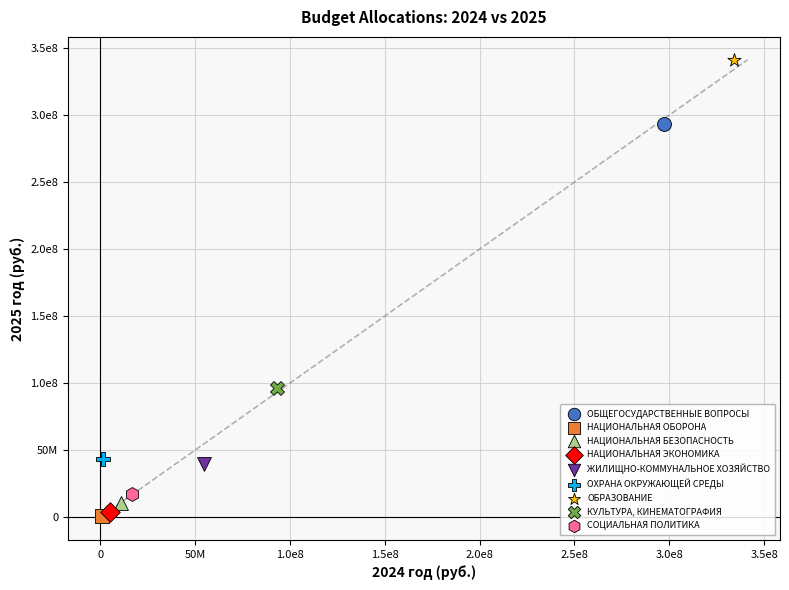

What are all the series names shown in the legend?

ОБЩЕГОСУДАРСТВЕННЫЕ ВОПРОСЫ, НАЦИОНАЛЬНАЯ ОБОРОНА, НАЦИОНАЛЬНАЯ БЕЗОПАСНОСТЬ, НАЦИОНАЛЬНАЯ ЭКОНОМИКА, ЖИЛИЩНО-КОММУНАЛЬНОЕ ХОЗЯЙСТВО, ОХРАНА ОКРУЖАЮЩЕЙ СРЕДЫ, ОБРАЗОВАНИЕ, КУЛЬТУРА, КИНЕМАТОГРАФИЯ, СОЦИАЛЬНАЯ ПОЛИТИКА